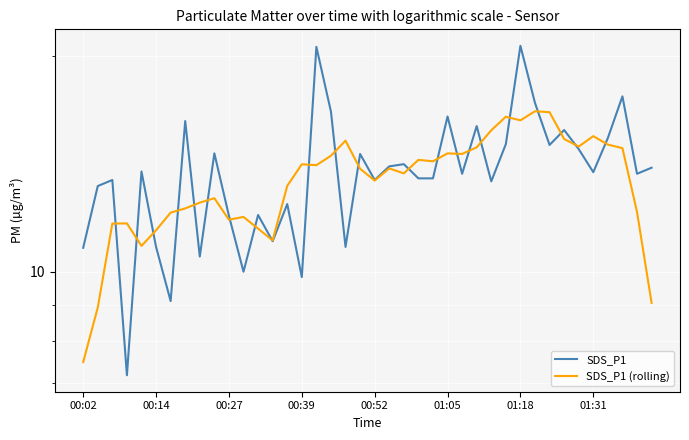

What is the smallest value displayed?

7.2